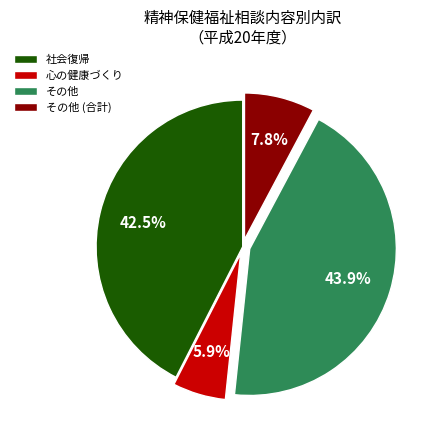

Does any single category account for the majority?

No